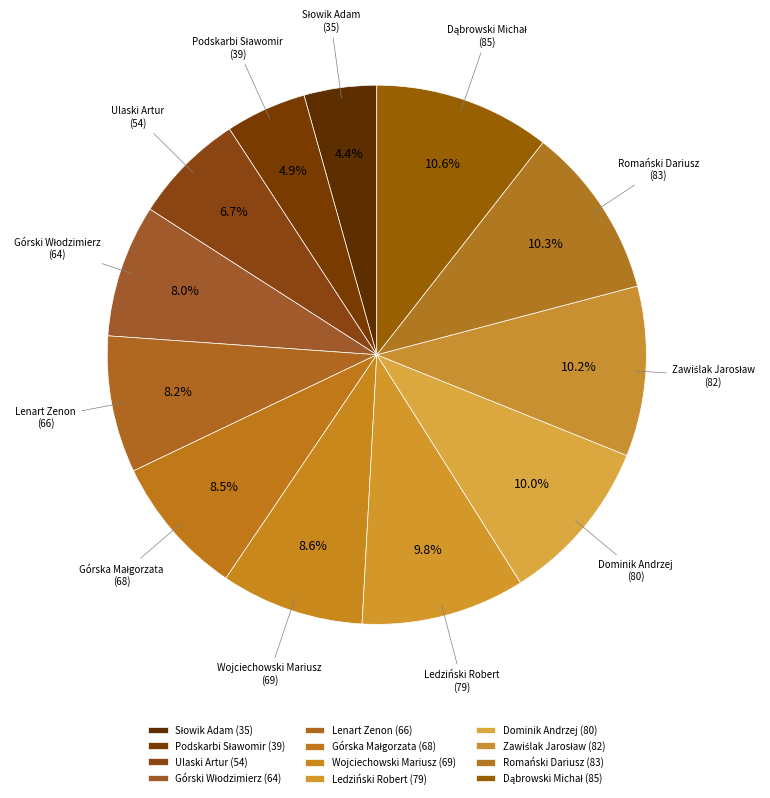

How many segments does this pie chart have?

12